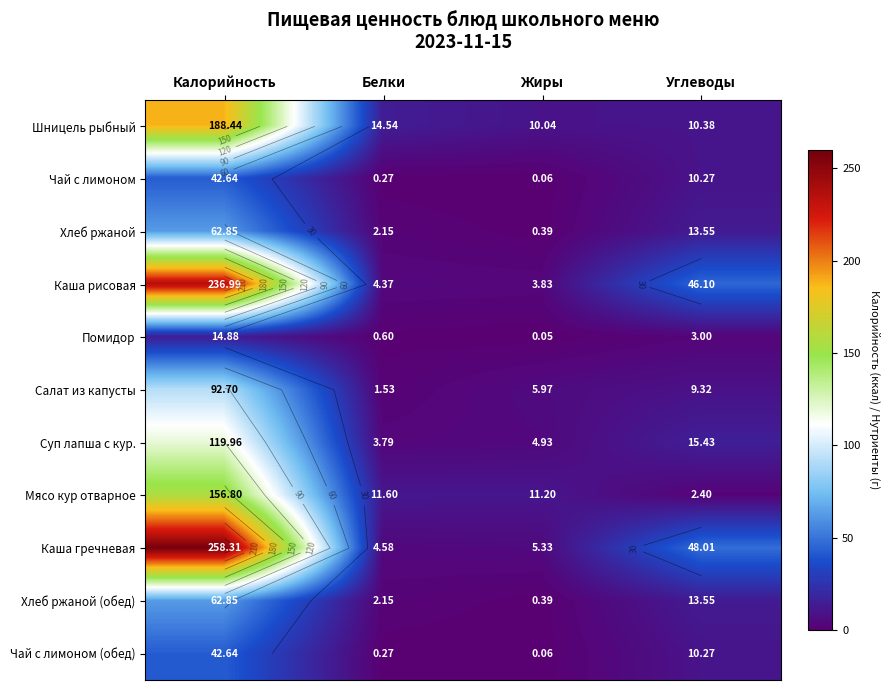

The value of Каша гречневая at Углеводы is 24.9. True or false?

False